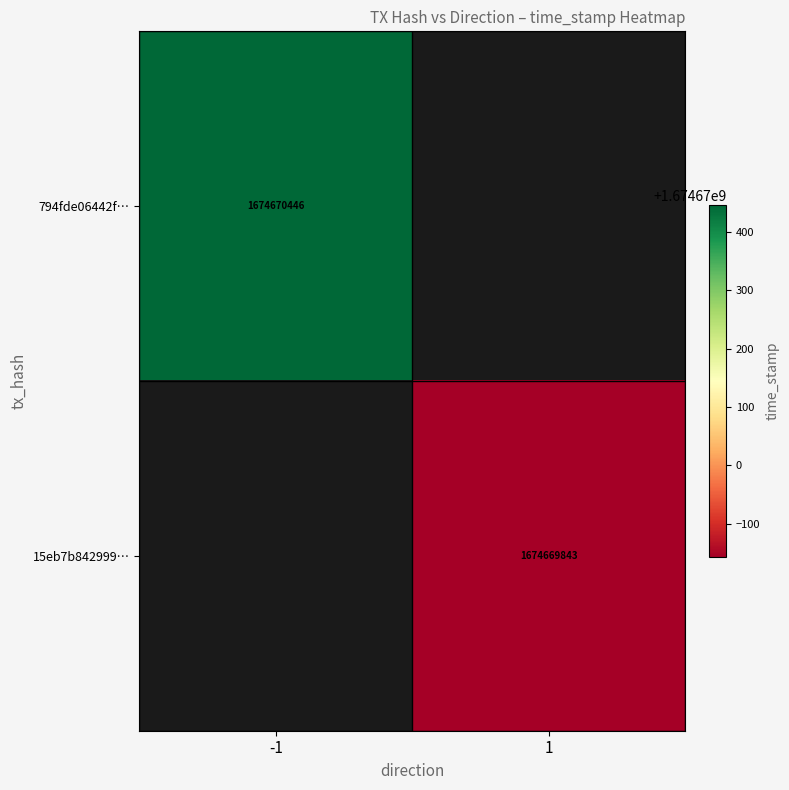

What is the sum of the 794fde06442f… values at 1 and -1?

1674670446